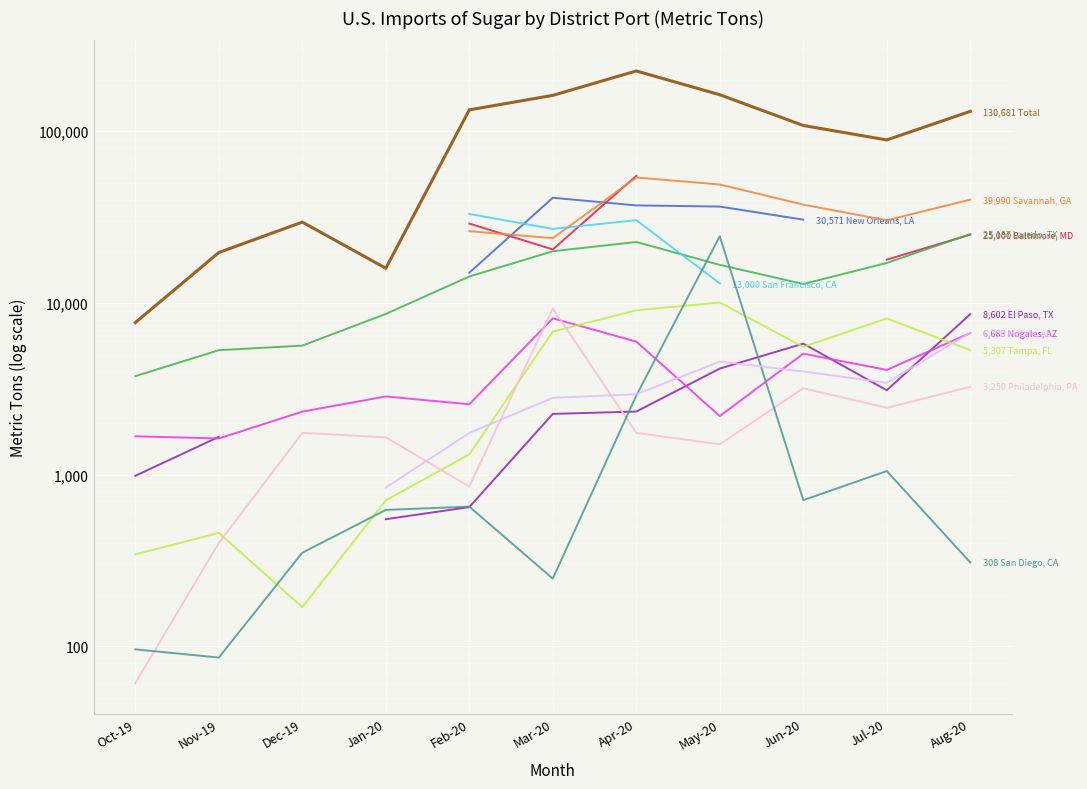

Is the value of San Diego, CA at Jan-20 greater than the value of Philadelphia, PA at Oct-19?

Yes